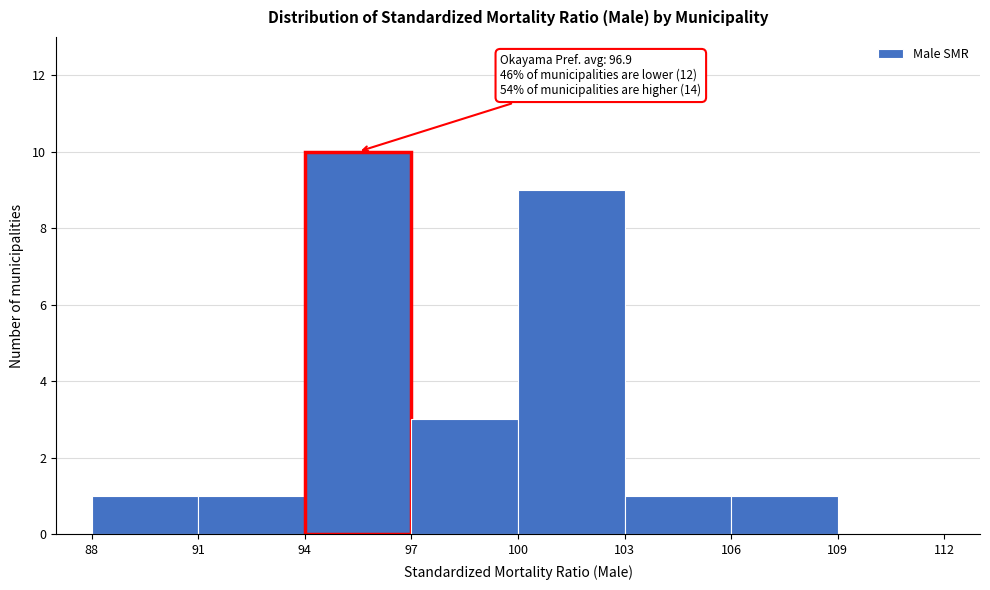

Which range on the x-axis has the tallest bar?

94 to 97